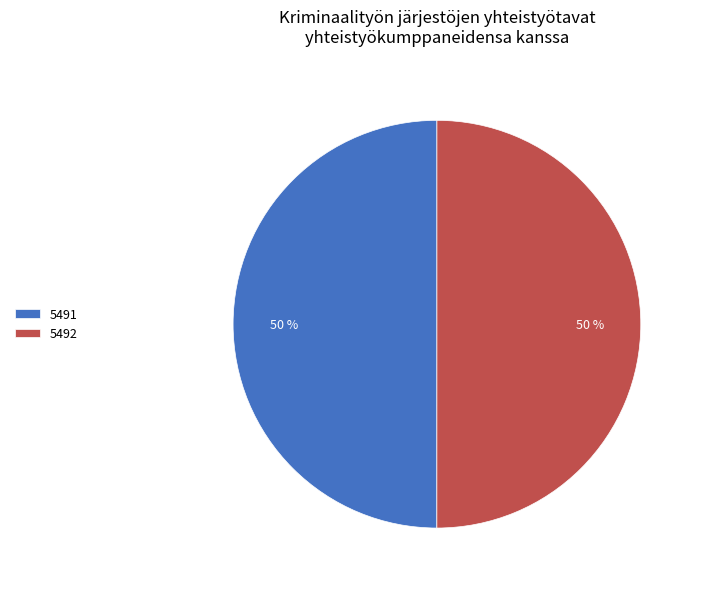

To the nearest percent, what is the average slice percentage?

50%